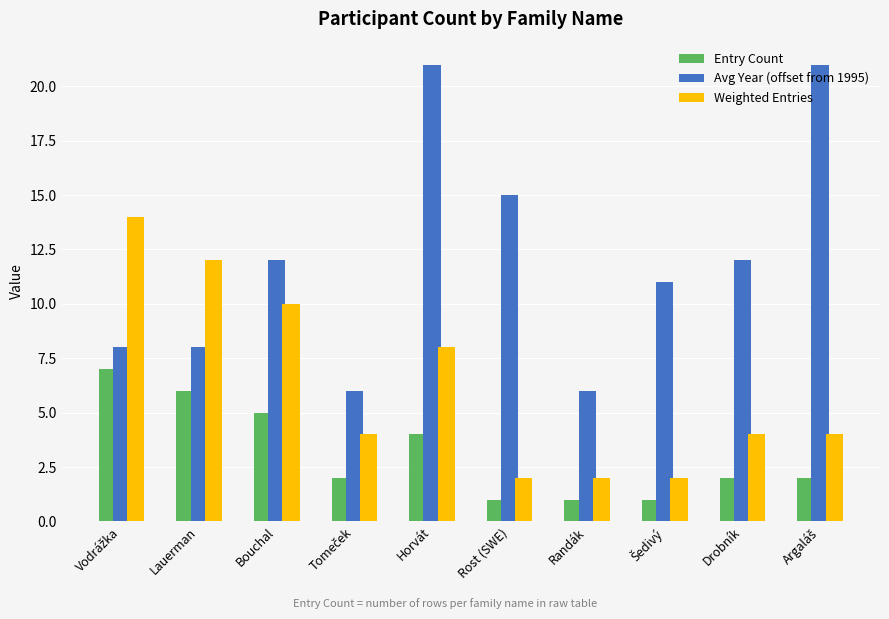

Which series has the largest range (max minus min)?

Avg Year (offset from 1995)